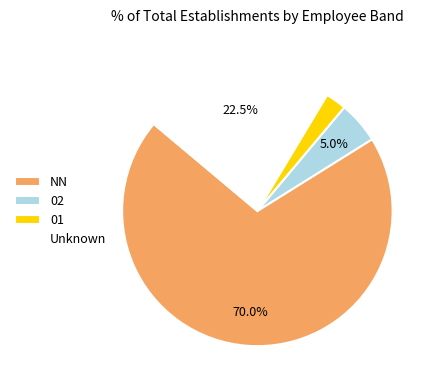

How many slices are in this pie chart?

4